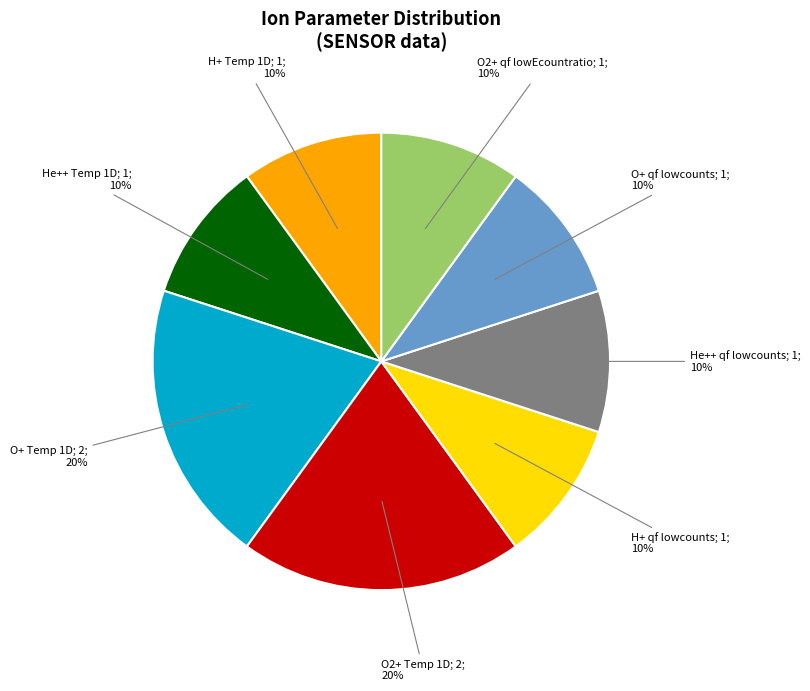

How many slices are in this pie chart?

8